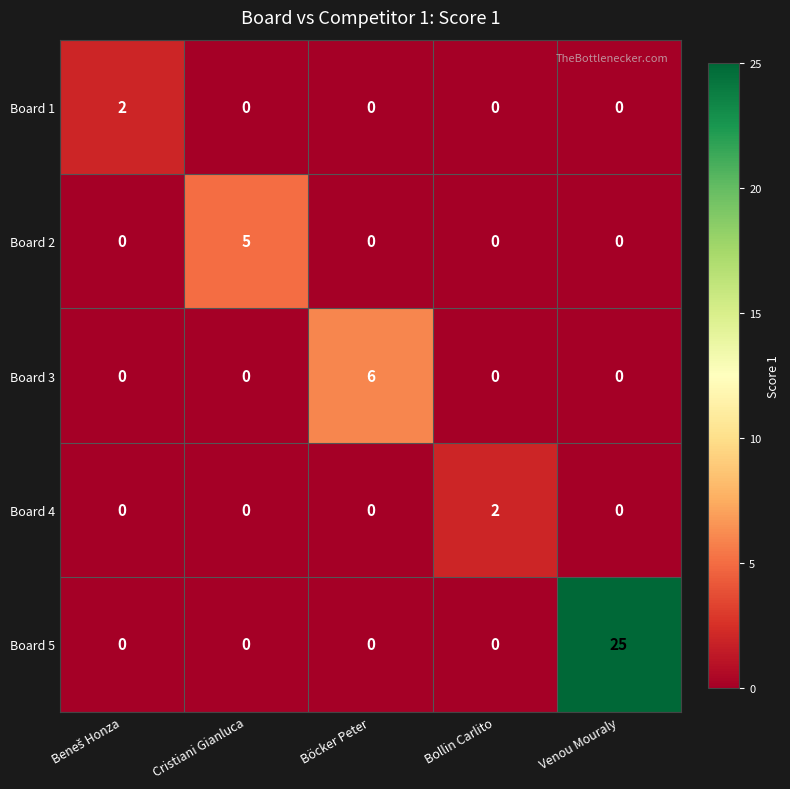

How many Board 2 values are between 0 and 1?

4